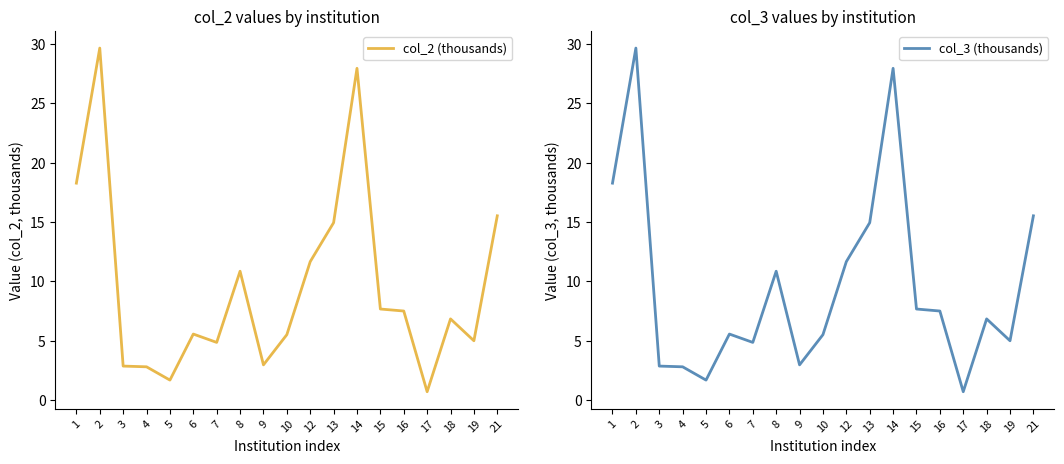

What is the total value across all series at 1?

36.5